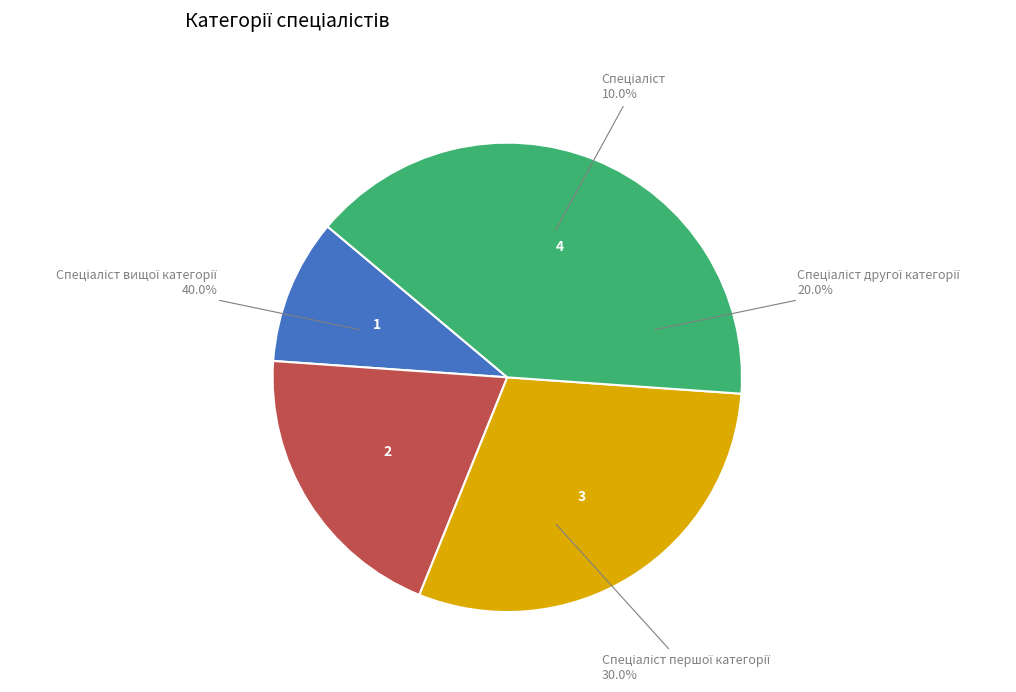

The Спеціаліст slice represents 10% of the pie. True or false?

True